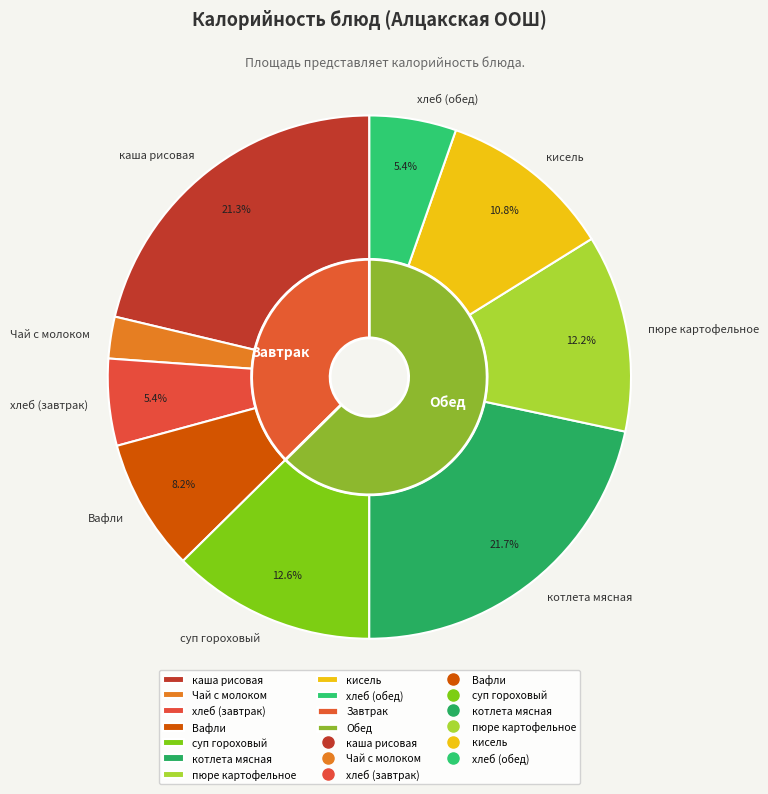

To the nearest percent, what is the average slice percentage?

11%